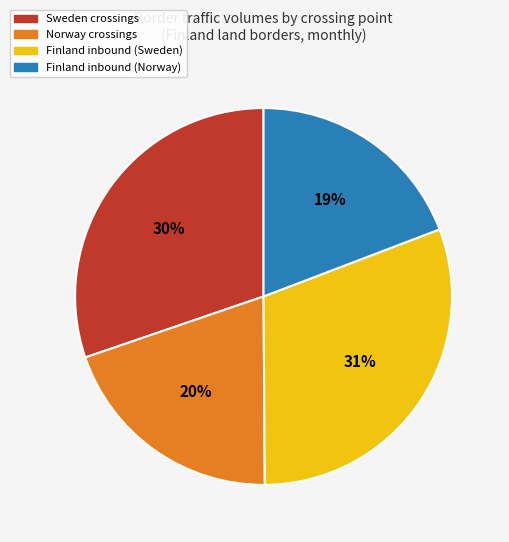

Is there any slice that represents more than half of the pie?

No